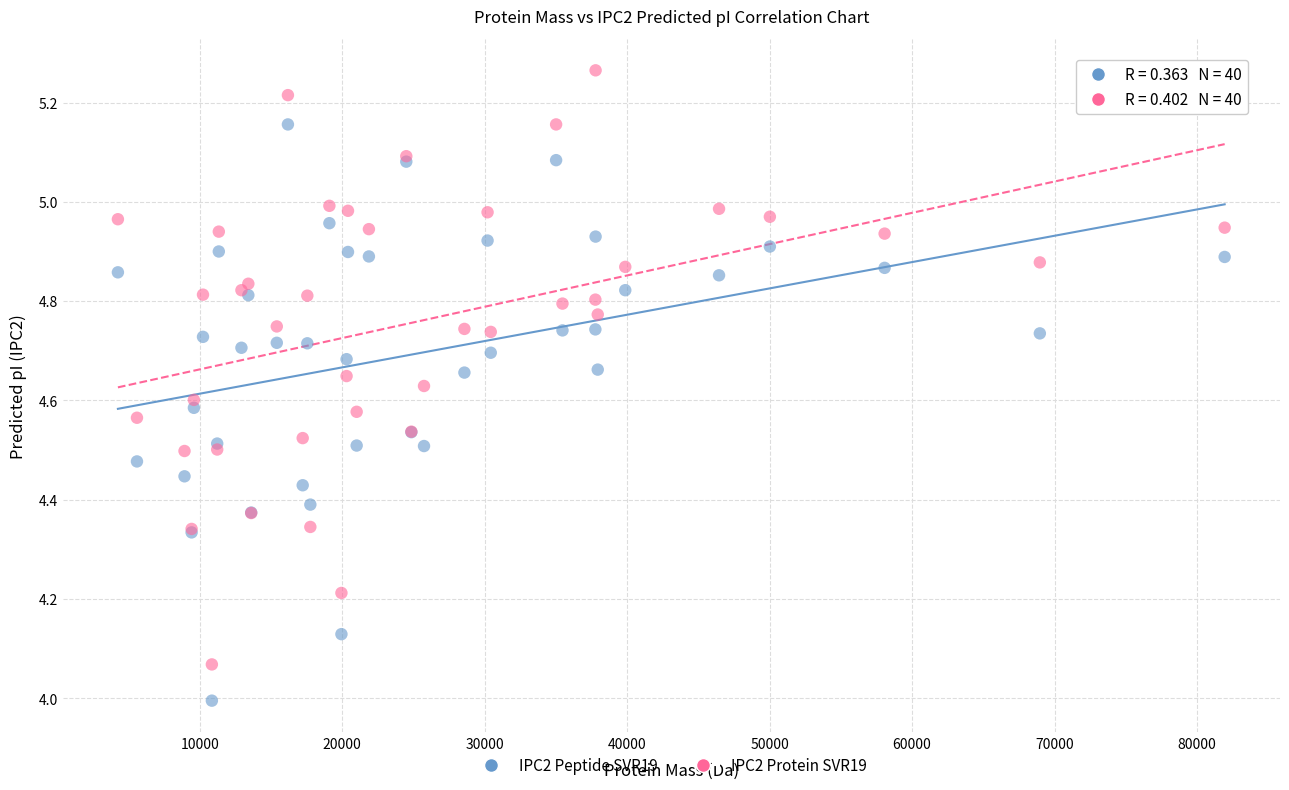

Which series reaches the maximum Y coordinate?

IPC2 Protein SVR19